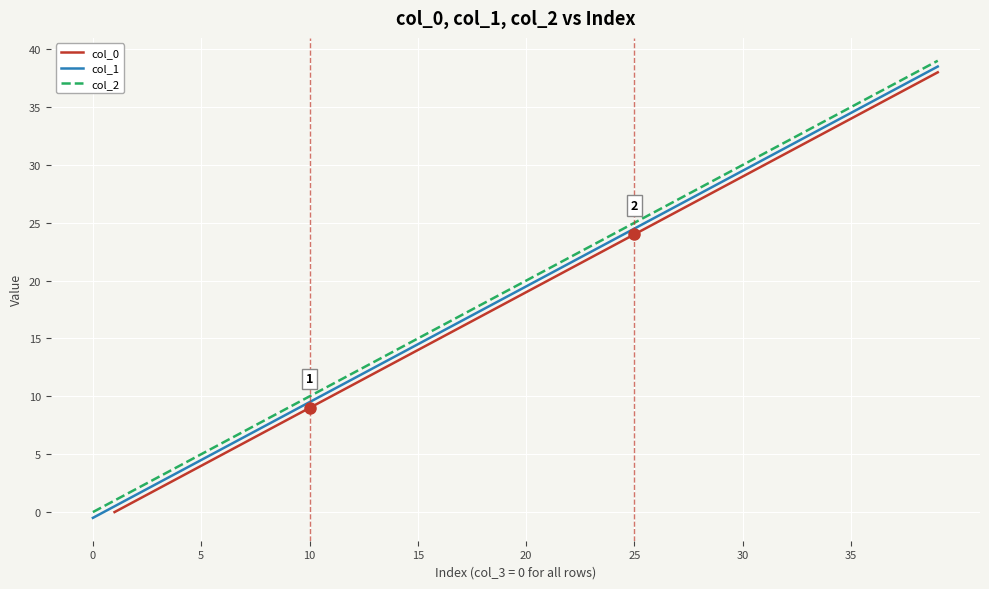

What is the minimum value shown in the chart?

-0.5